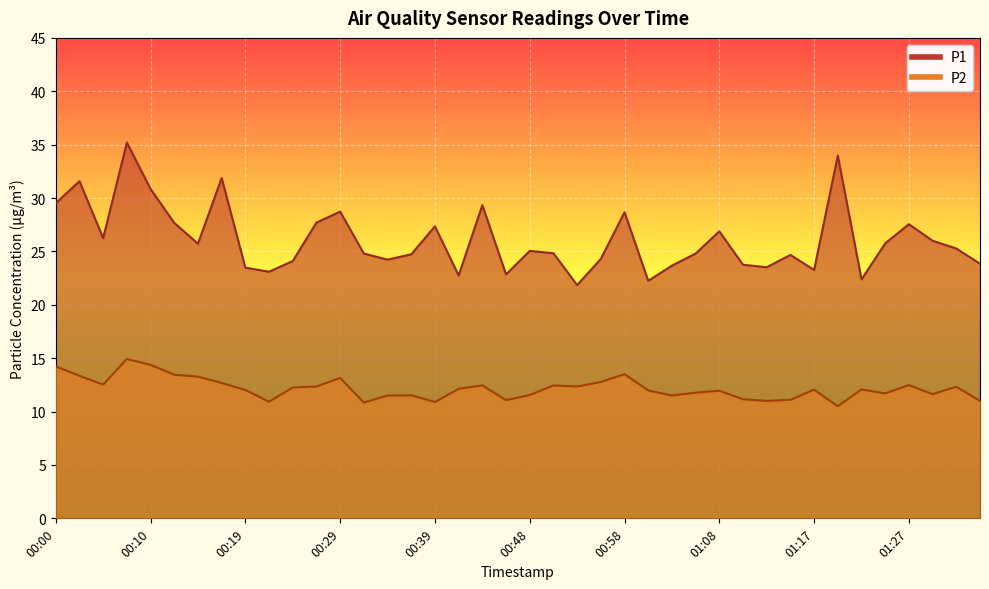

What is the sum of all P2 values?

486.8